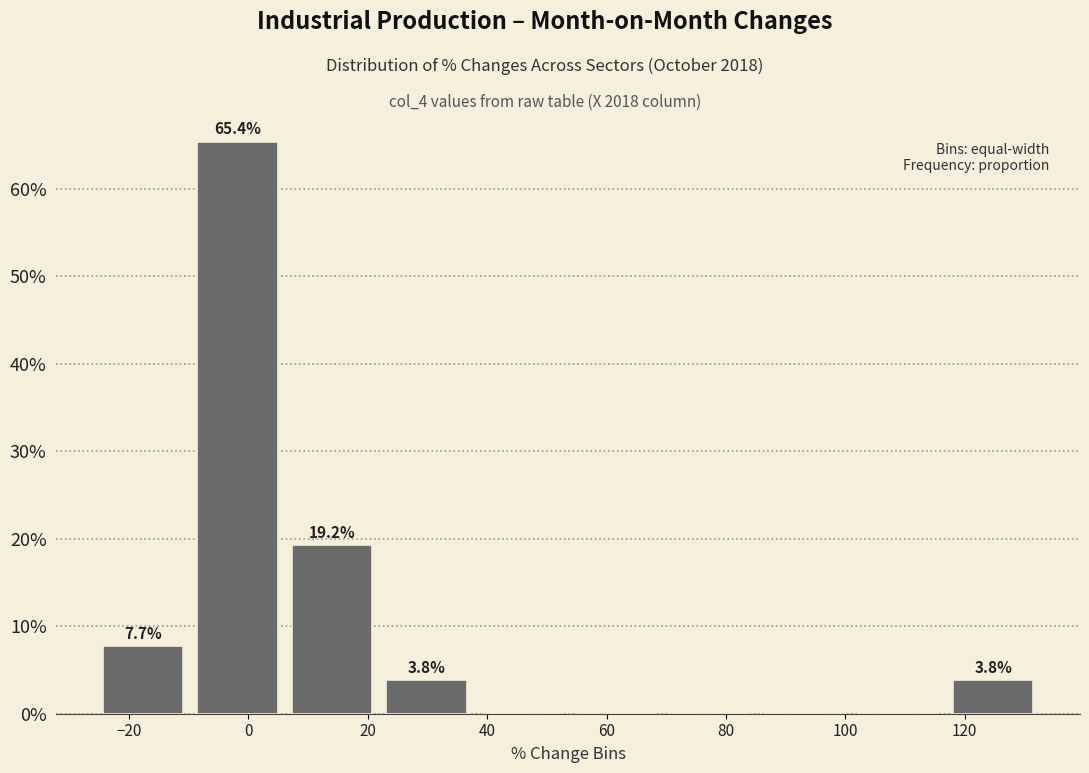

Which range on the x-axis has the tallest bar?

-10 to 6